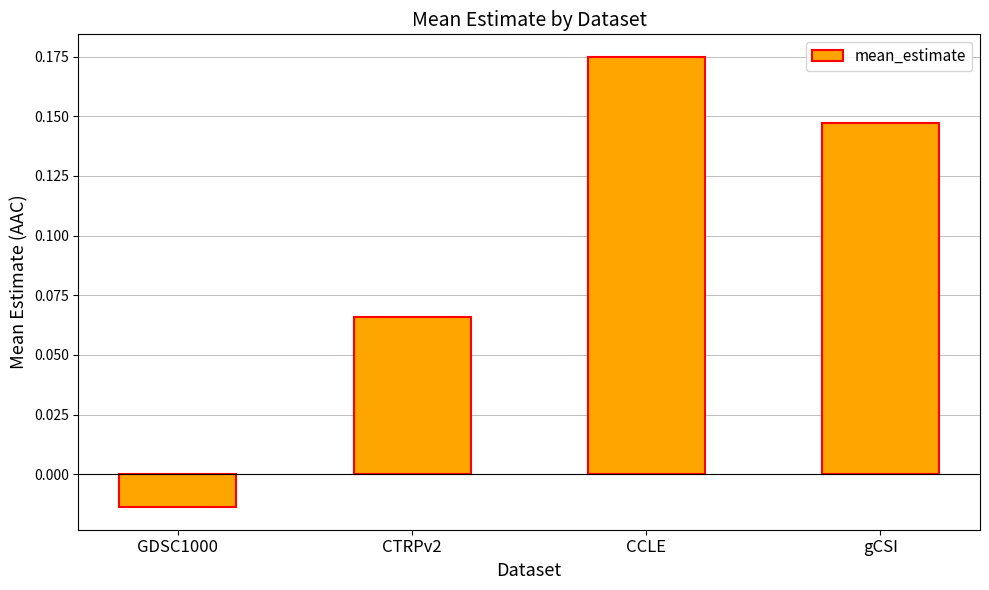

What is the change in value from GDSC1000 to CTRPv2?

+0.1